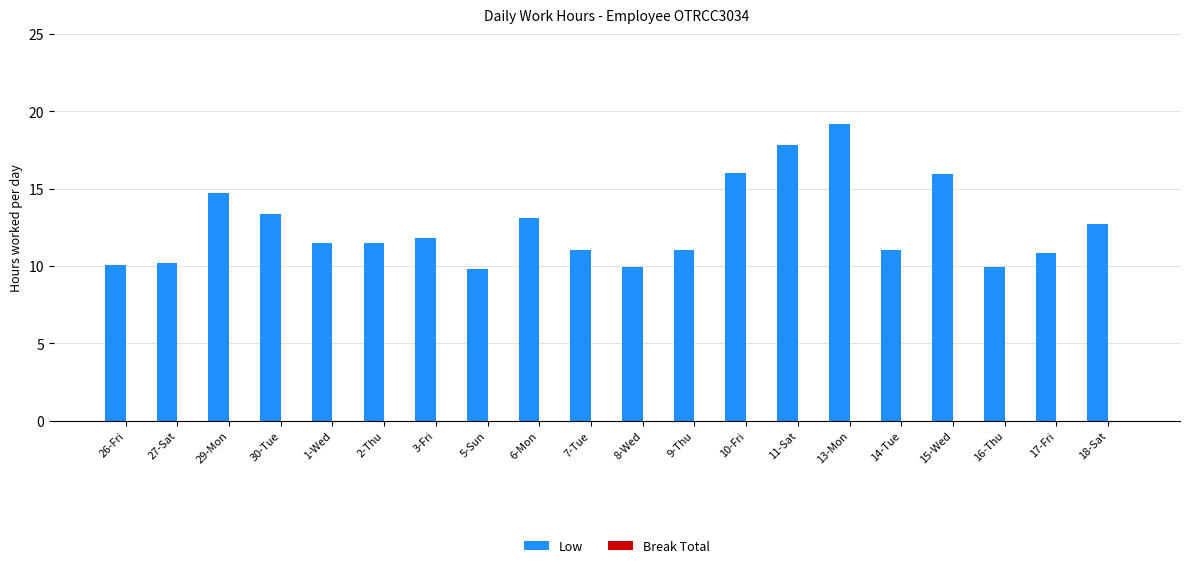

Which label corresponds to the largest value in the chart?

13-Mon